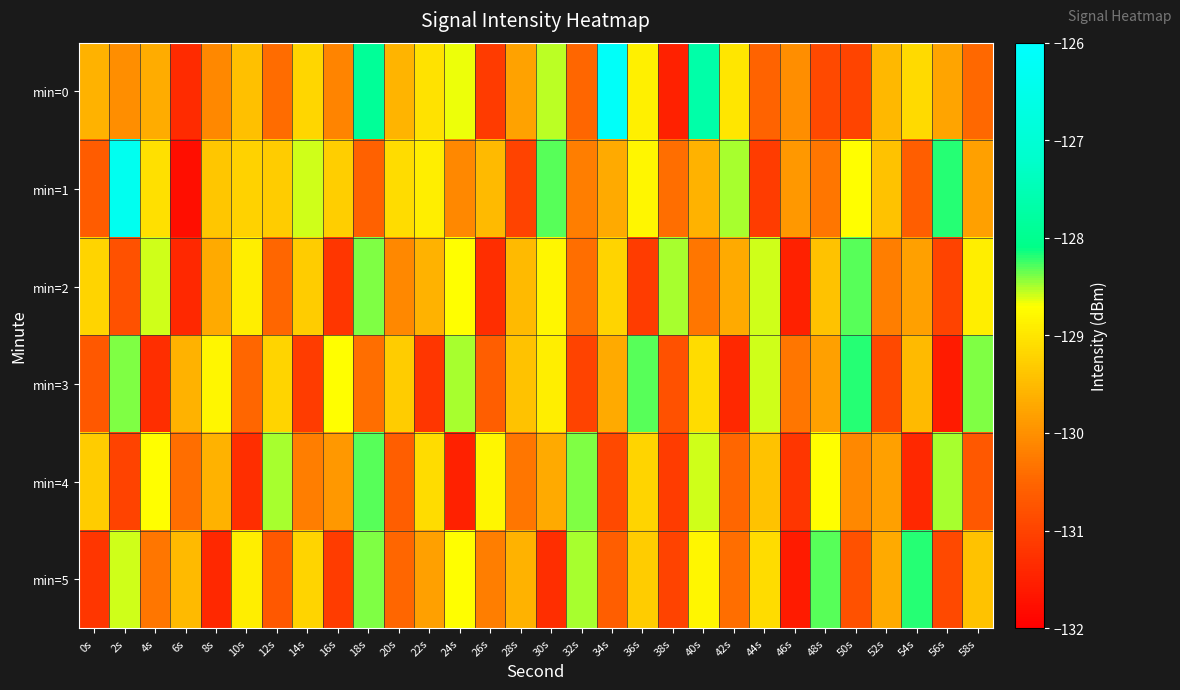

Between 16s and 50s, which is larger?

16s